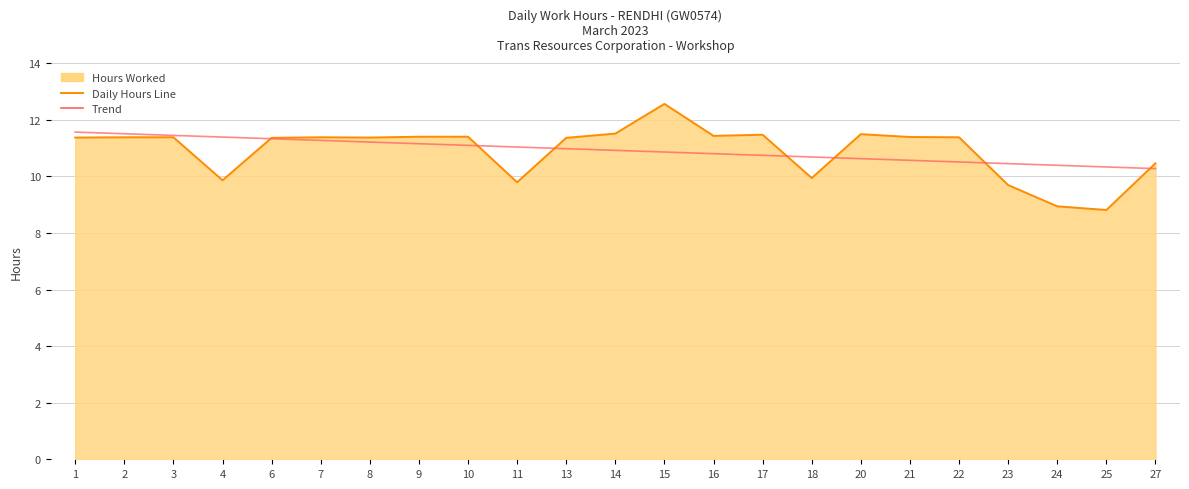

What is the value of the Trend point at the 23rd from the left?

10.3